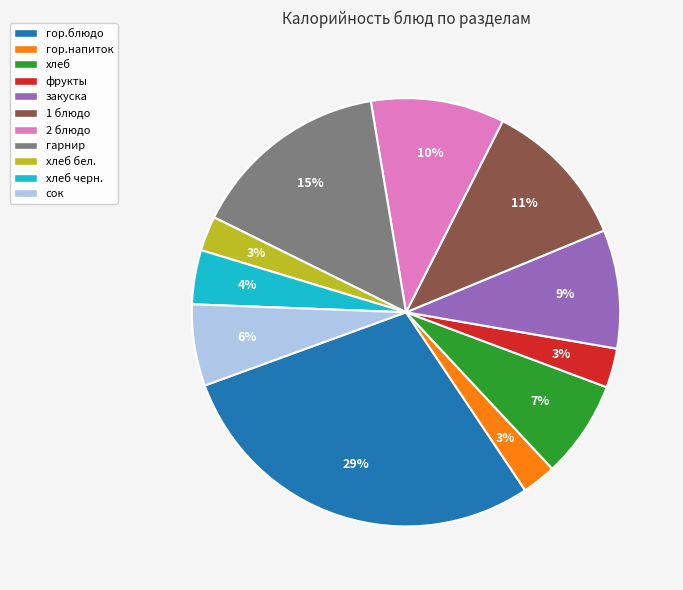

To the nearest percent, what is the difference between the largest and smallest slice percentages?

26%